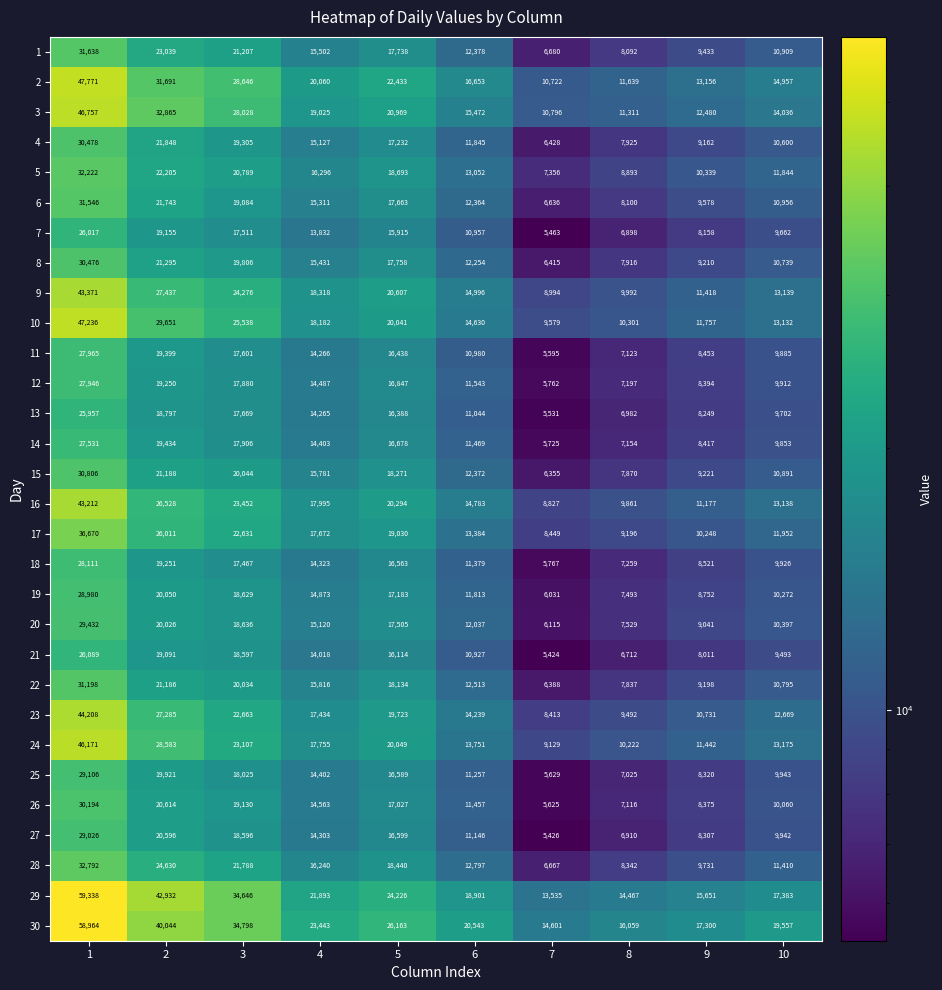

At which category is the sum across all series the highest?

1